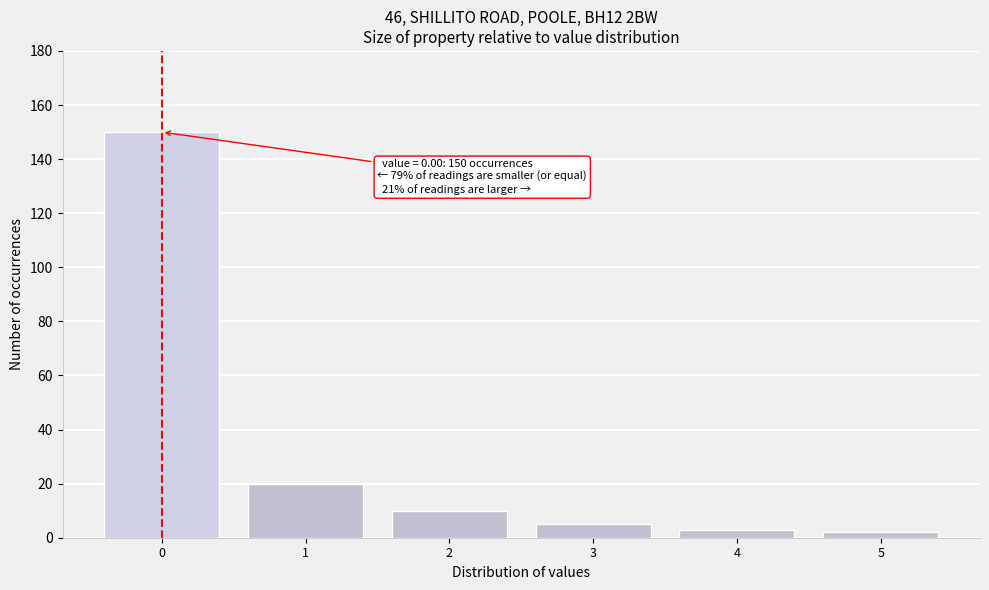

Reading left to right, list all the values displayed in this chart.

150	20	10	5	3	2